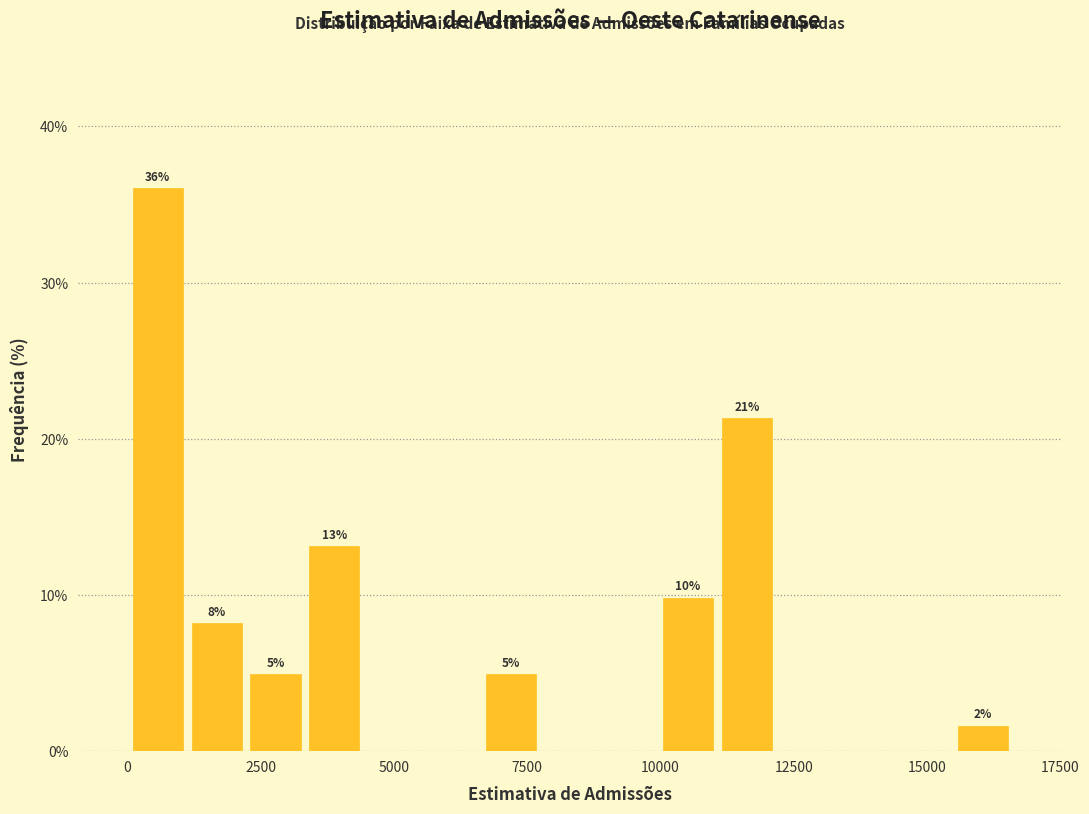

Read against the x-axis, roughly where is the centre of the tallest bar?

500